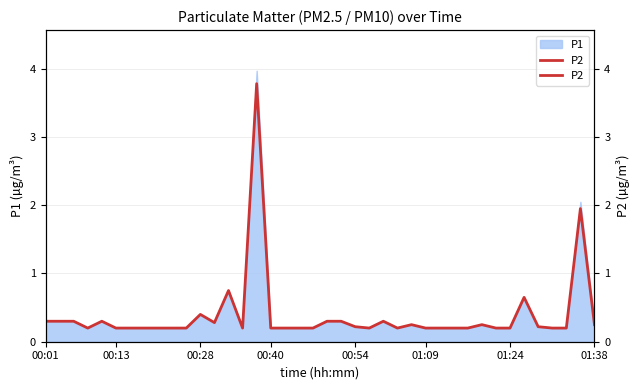

True or false: the data shows 0.3 at 20.

True